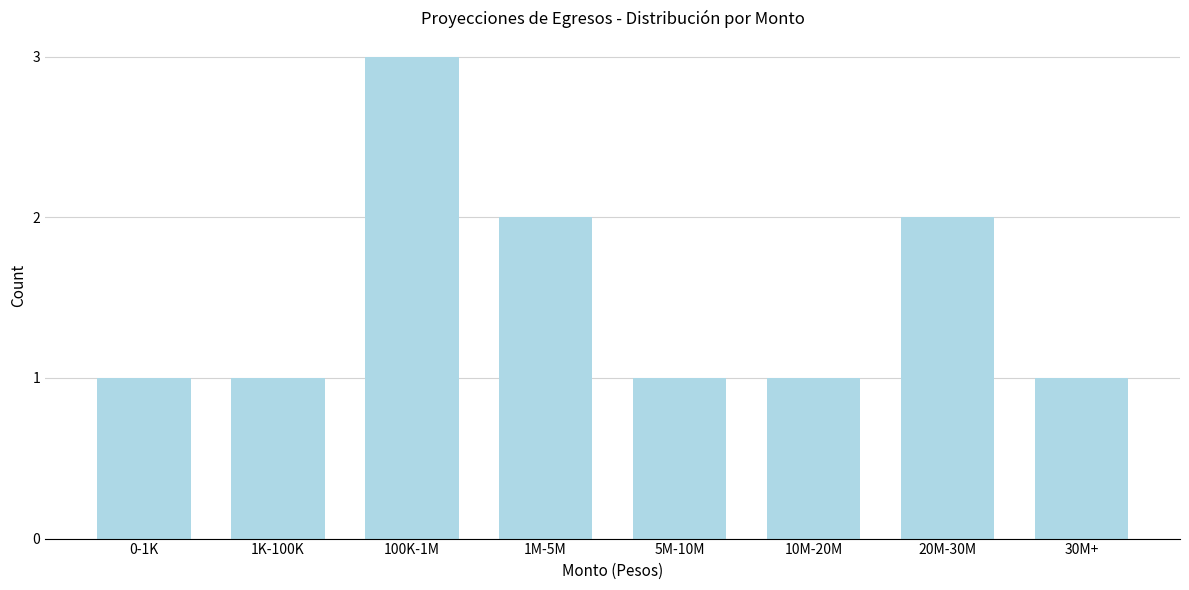

Reading right to left, transcribe all the data shown in this chart.

30M+=1	20M-30M=2	10M-20M=1	5M-10M=1	1M-5M=2	100K-1M=3	1K-100K=1	0-1K=1